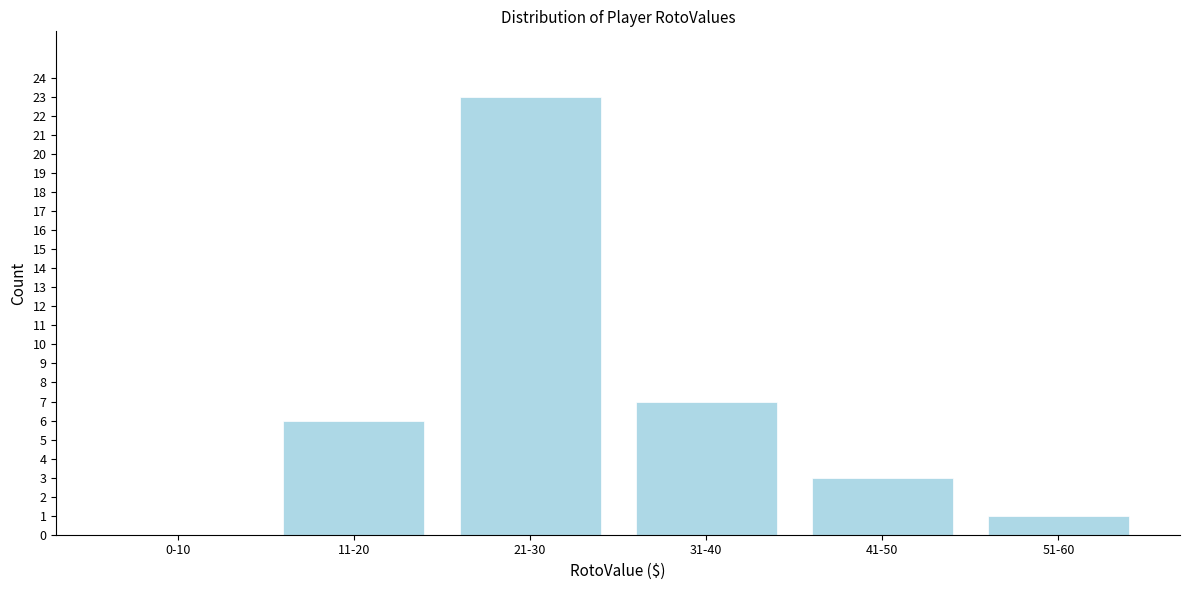

Reading left to right, list all the values displayed in this chart.

0-10=0	11-20=6	21-30=23	31-40=7	41-50=3	51-60=1